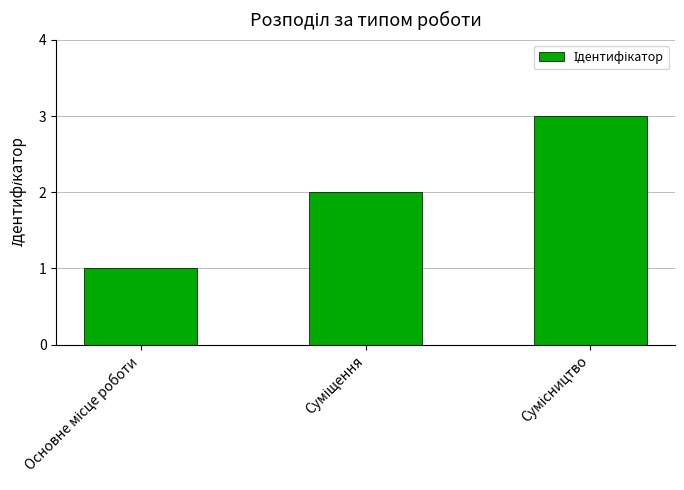

What is the maximum value shown in the chart?

3